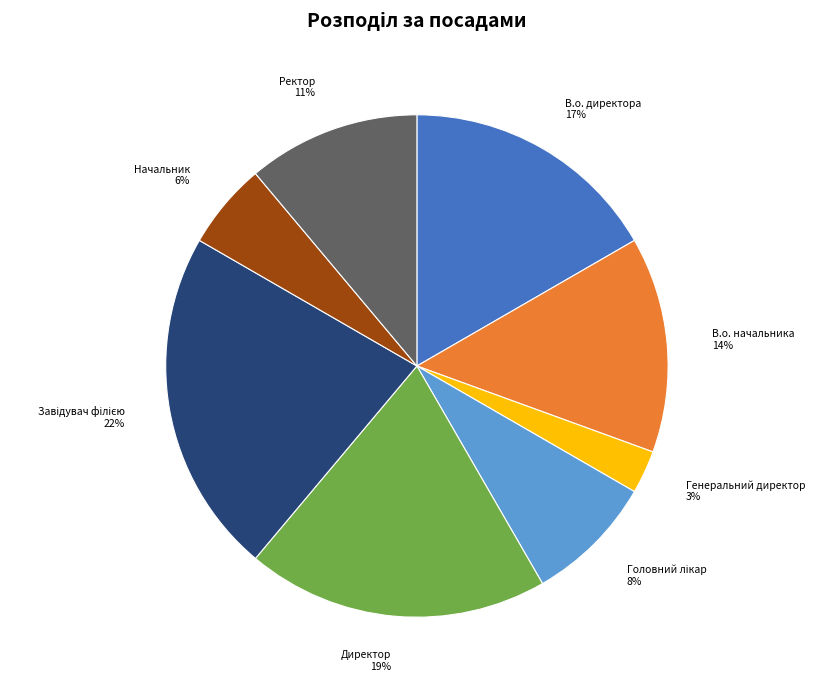

Which has a higher value, Ректор or В.о. директора?

В.о. директора